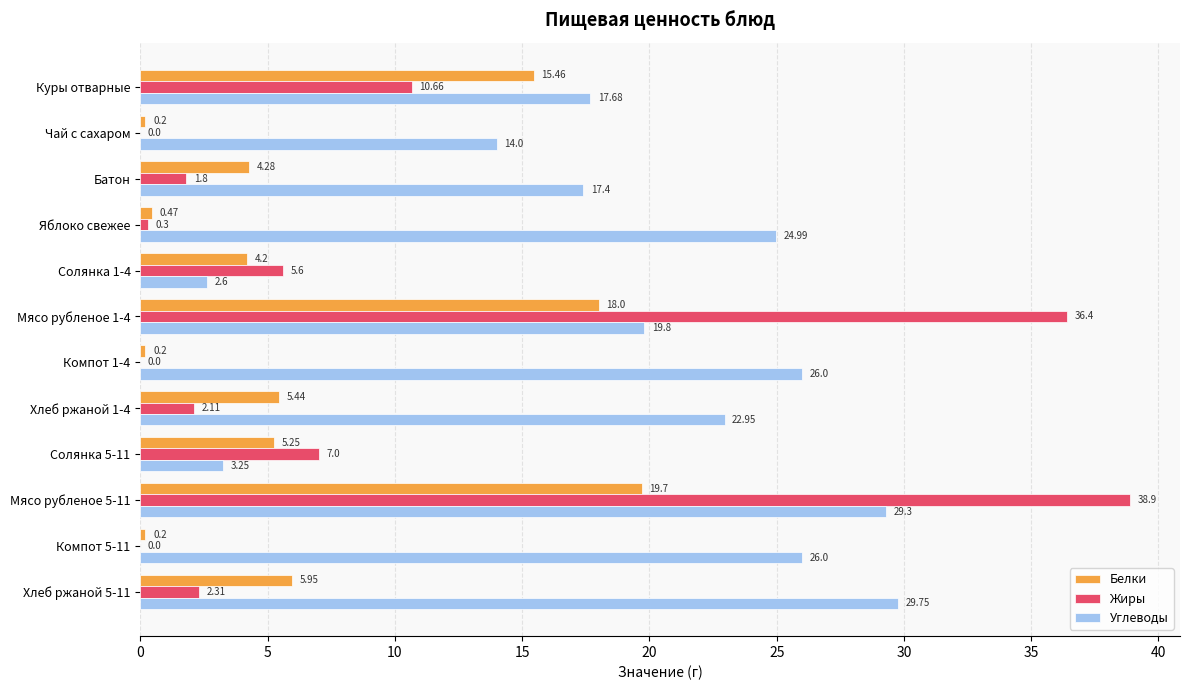

Which series changed the most between Куры отварные and Компот 5-11?

Белки